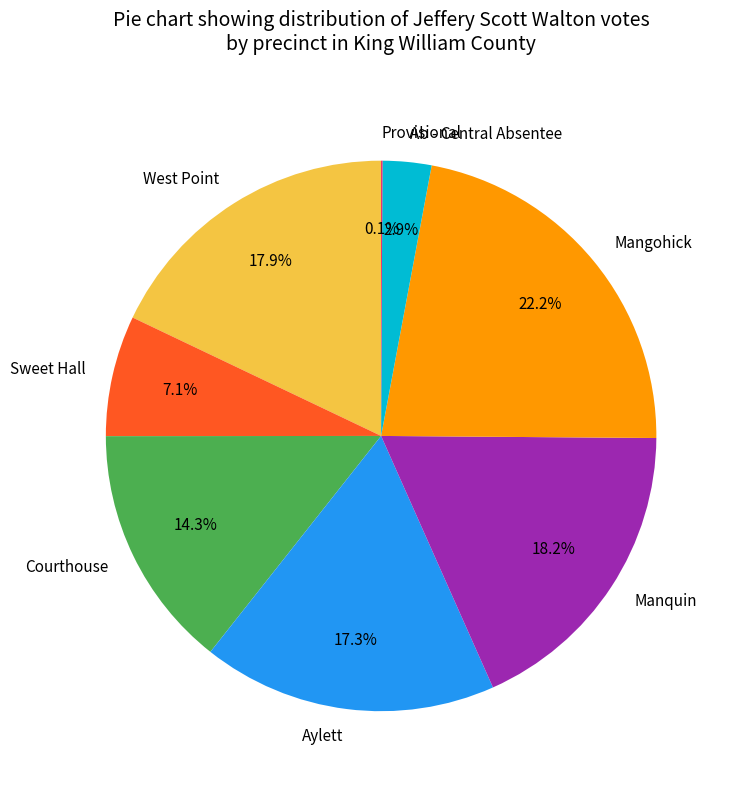

Combined, what portion of the pie is Ab - Central Absentee and Aylett?

20.2%